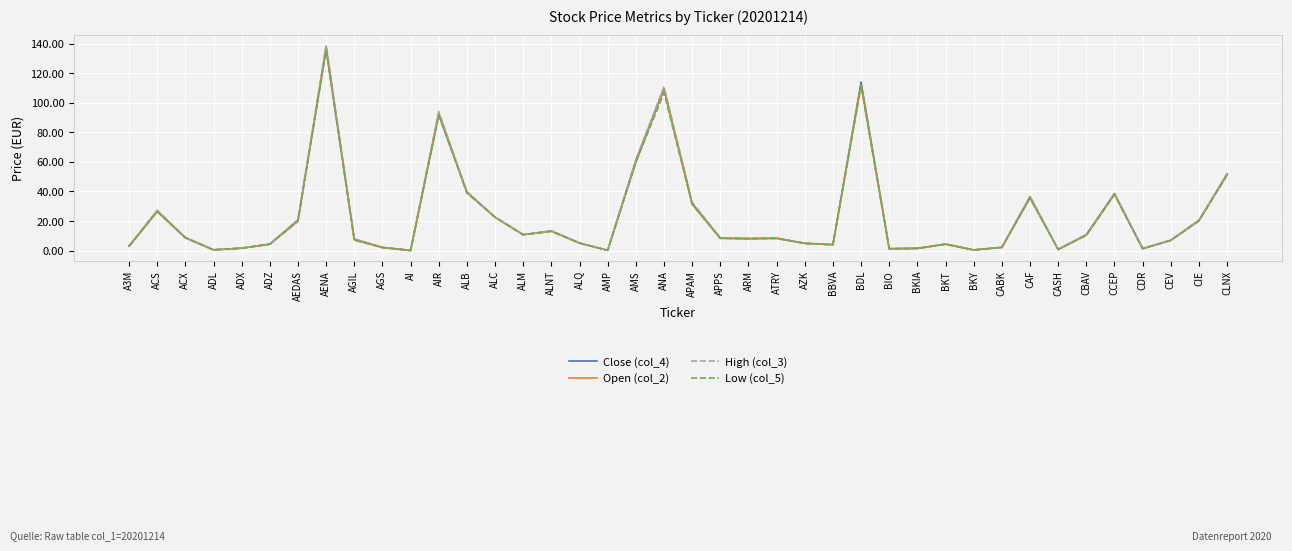

Which series has the largest range (max minus min)?

High (col_3)